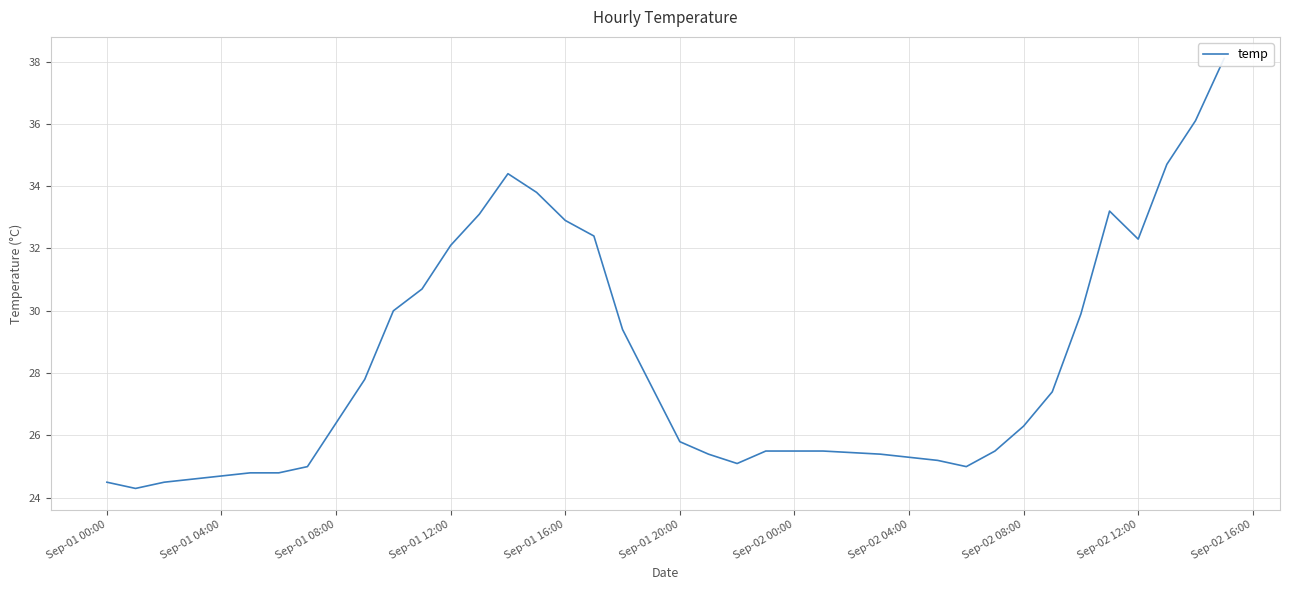

Count the number of categories in the chart.

36